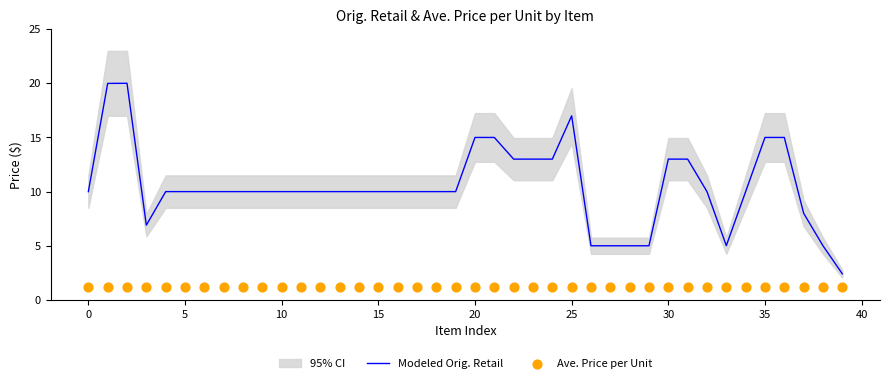

True or false: Modeled Orig. Retail has a value of 22.4 at 35.

False